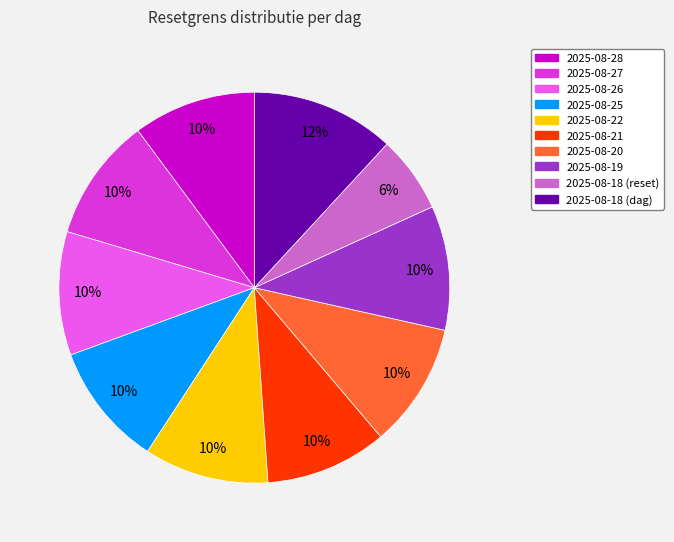

To the nearest percent, what percentage of the pie is 2025-08-18 (dag)?

12%